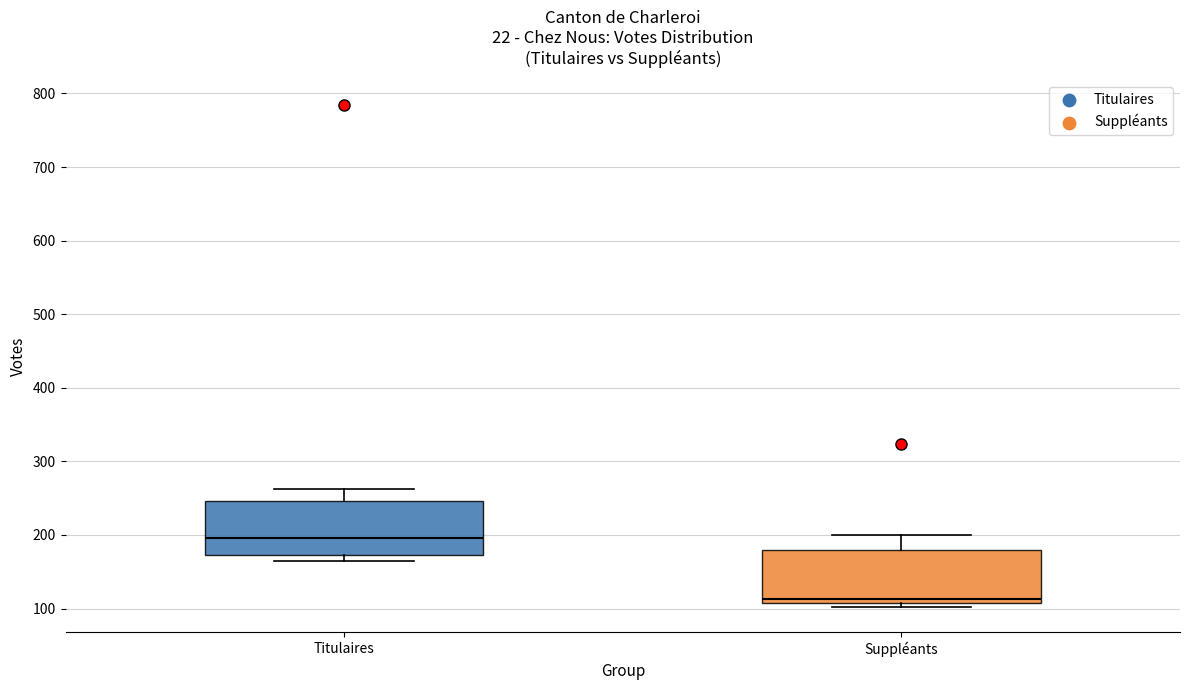

Reading left to right, transcribe this box plot: for each box, give where its median line is, the range the box spans, and where its two whiskers end, as read against the y-axis. The values are not printed on the chart, so give them approximately, as read against the axis.

Titulaires: median 200, box 170 to 250, whiskers 170 (just below the box's lower edge) to 260
Suppléants: median 110 (just above the box's lower edge), box 110 to 180, whiskers 100 to 200